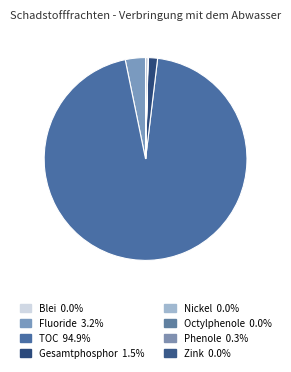

Which slice represents more than half of the pie?

Gesamter organischer Kohlenstoff (TOC)